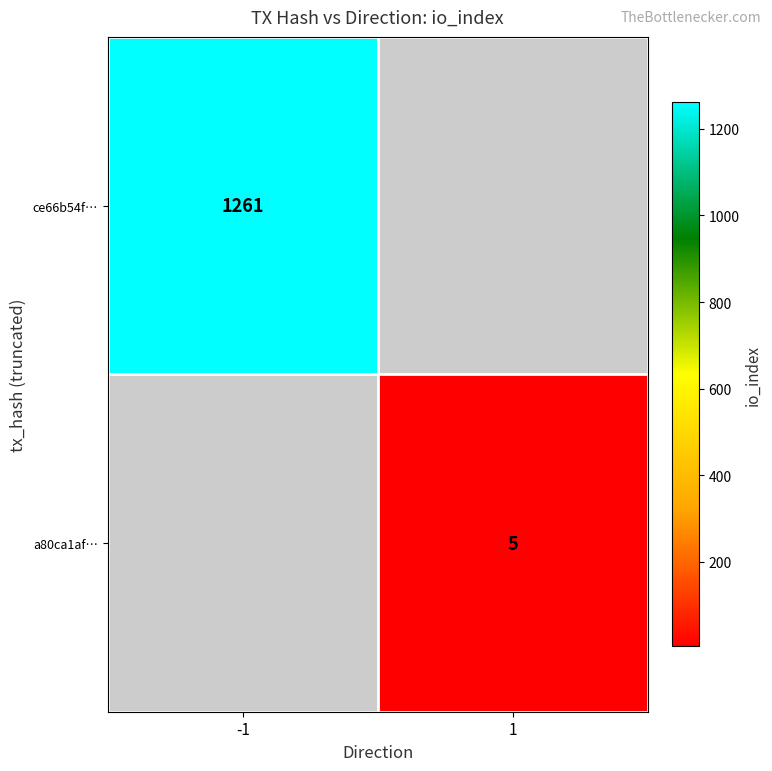

The value of a80ca1af… at 1 is 5. True or false?

True